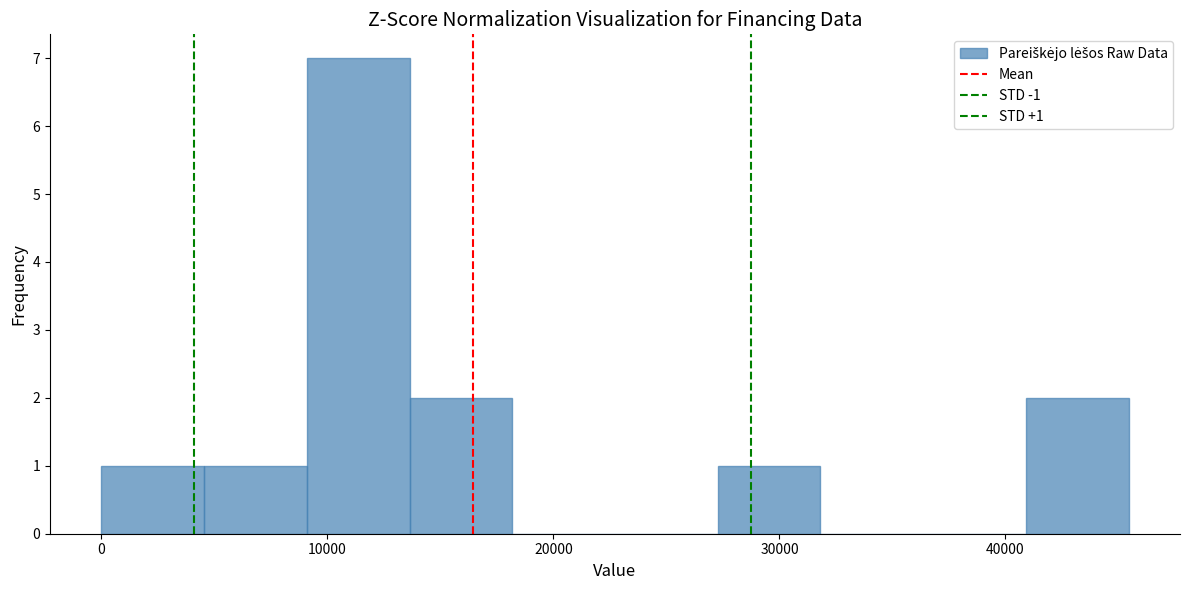

Over which range of the x-axis is the bar tallest?

9000 to 14000